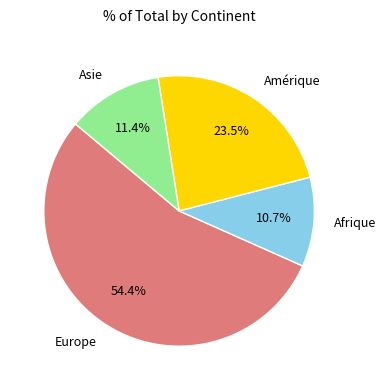

What is the ratio of the value at Europe to the value at Amérique?

2.3